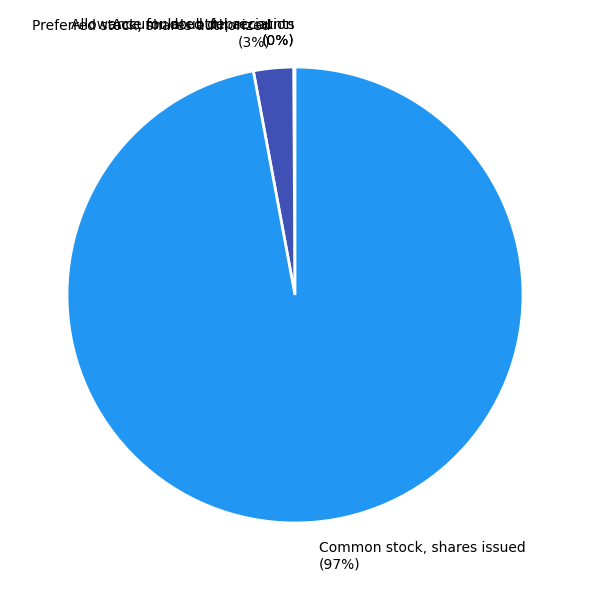

Does any single category account for the majority?

Yes